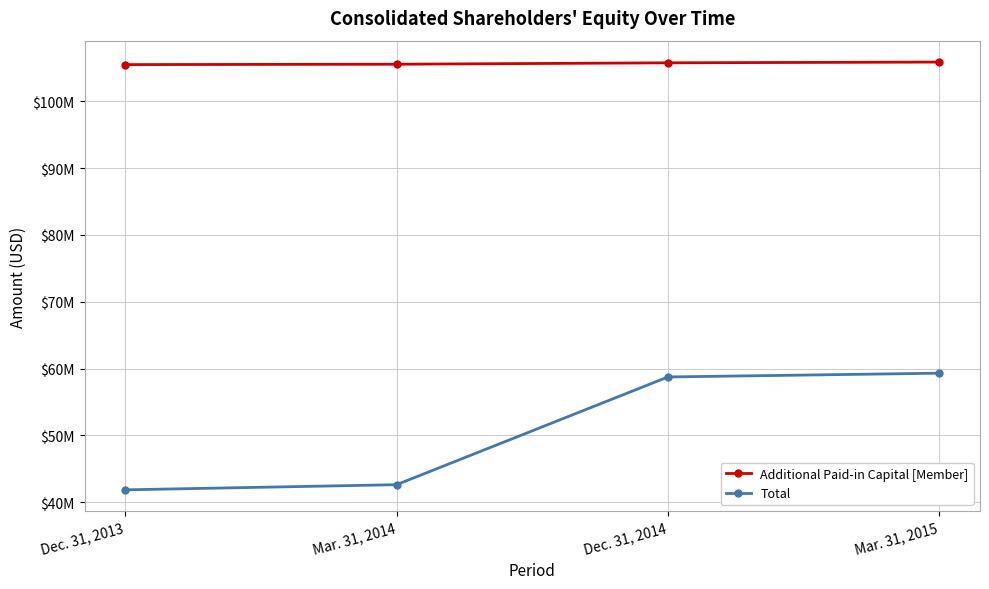

The Additional Paid-in Capital [Member] series shows 105752000 at Dec. 31, 2014. True or false?

True